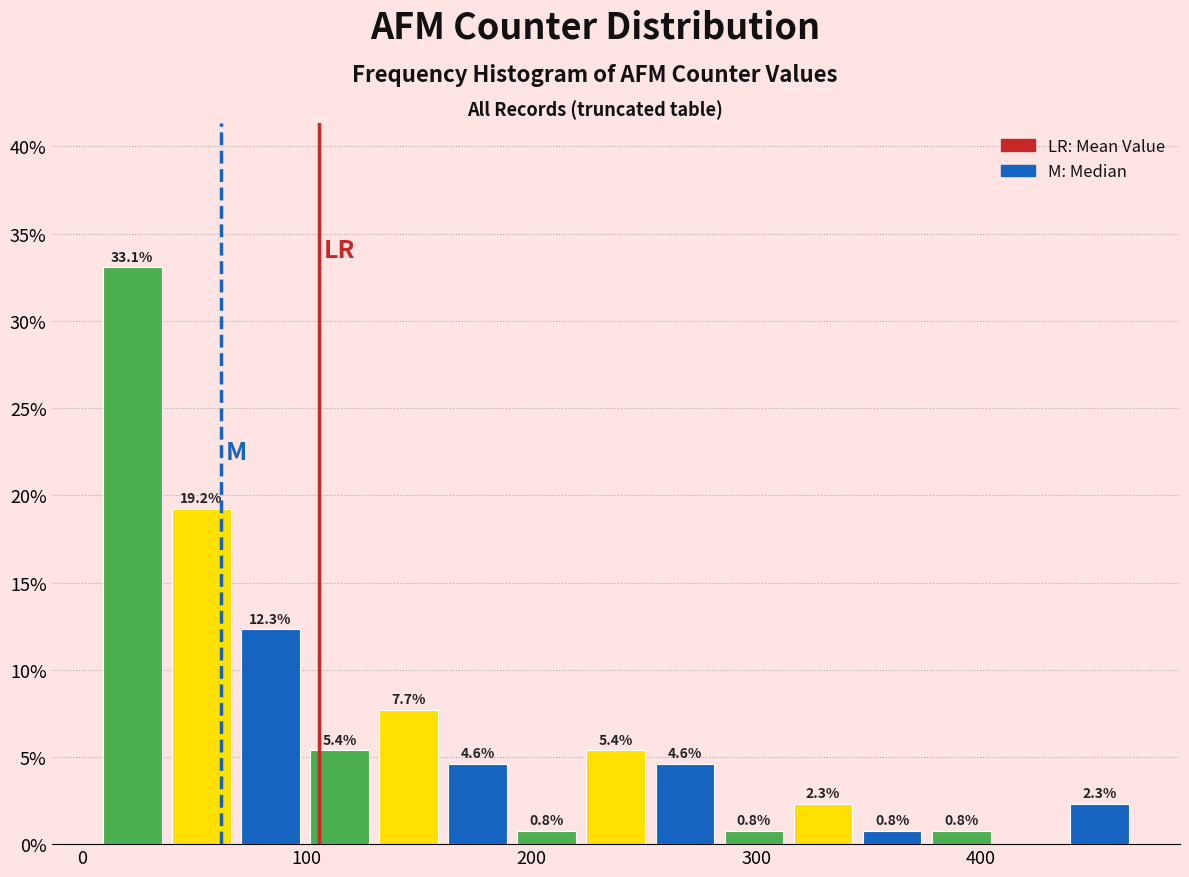

Read against the x-axis, roughly where is the centre of the tallest bar?

20